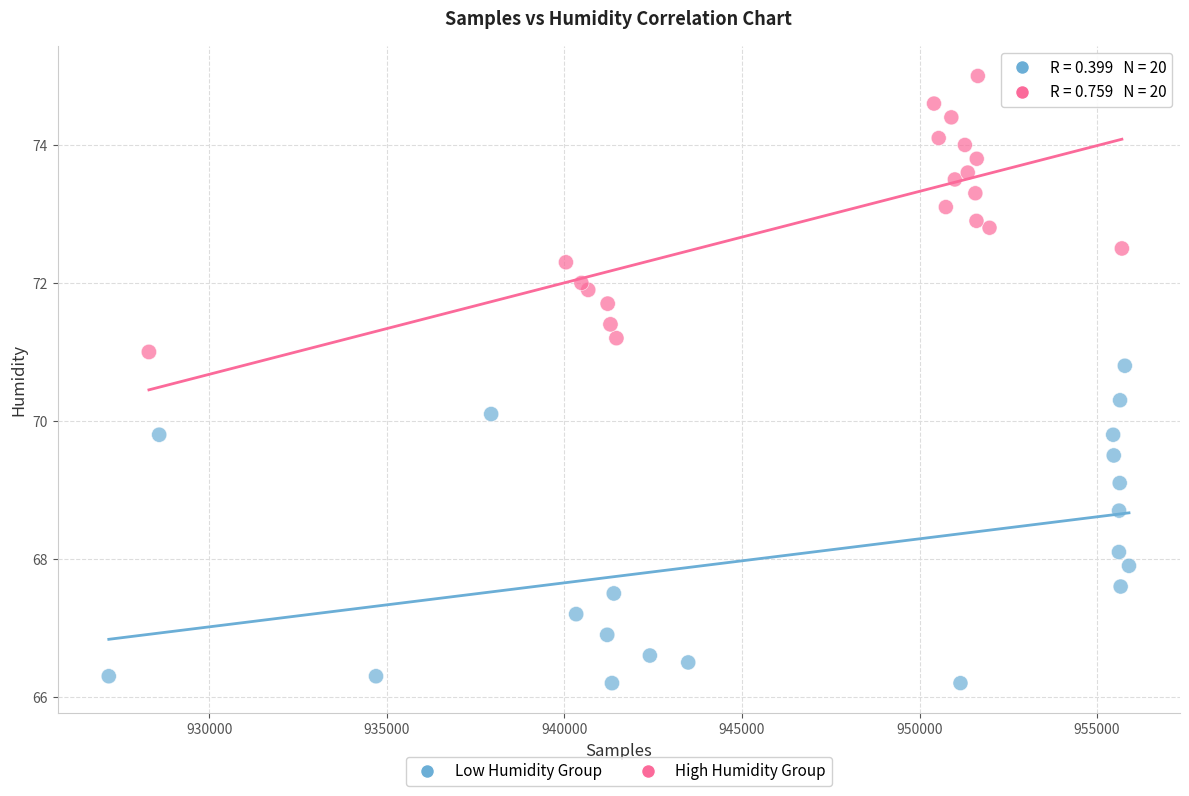

Which series reaches the minimum Y coordinate?

Low Humidity Group